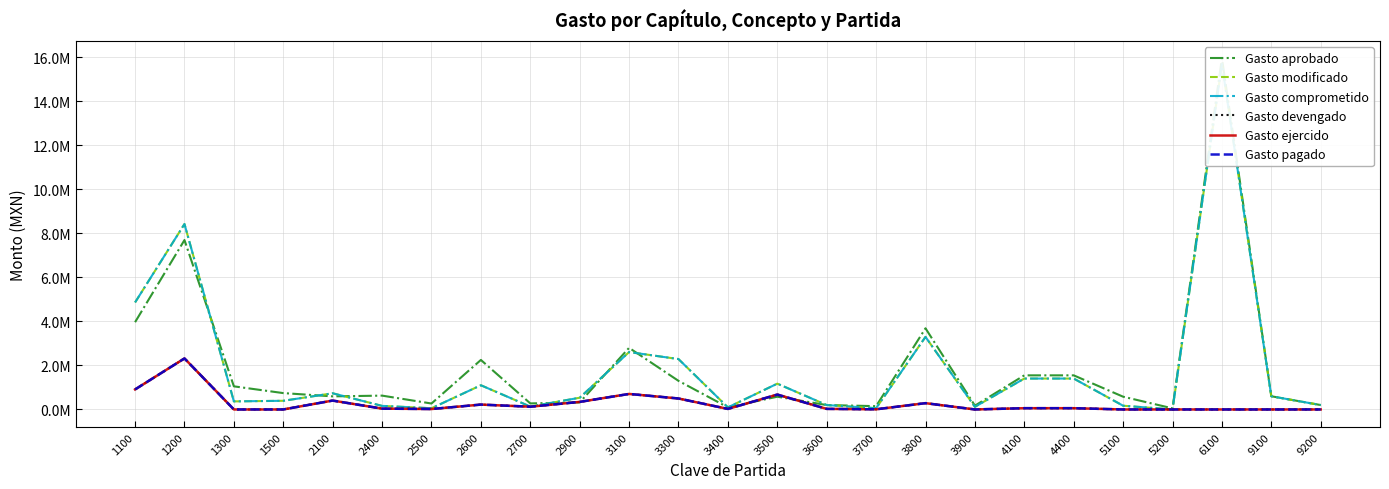

Is it true that Gasto pagado equals 124565.0 at 2700?

True